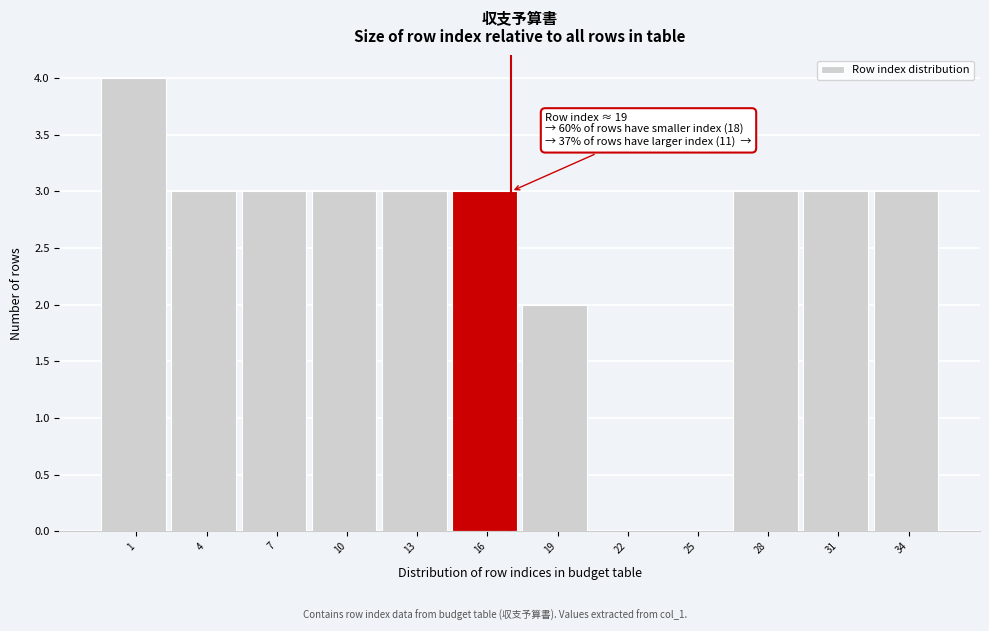

Reading right to left, list all the values displayed in this chart.

34=3	31=3	28=3	25=0	22=0	19=2	16=3	13=3	10=3	7=3	4=3	1=4